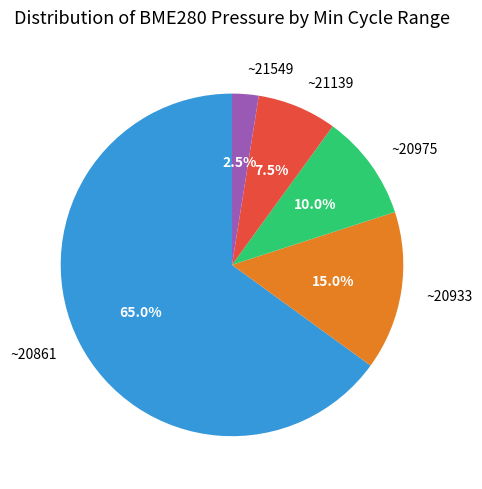

Between ~21549 and ~20861, which is larger?

~20861